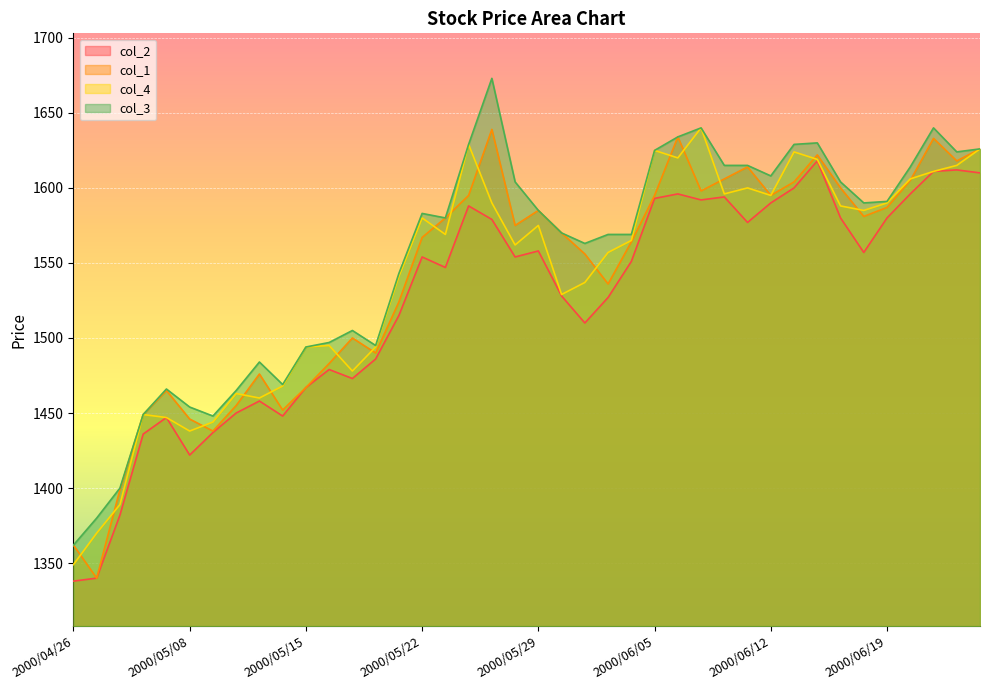

The value of col_1 at 2000/05/18 is 1490. True or false?

True